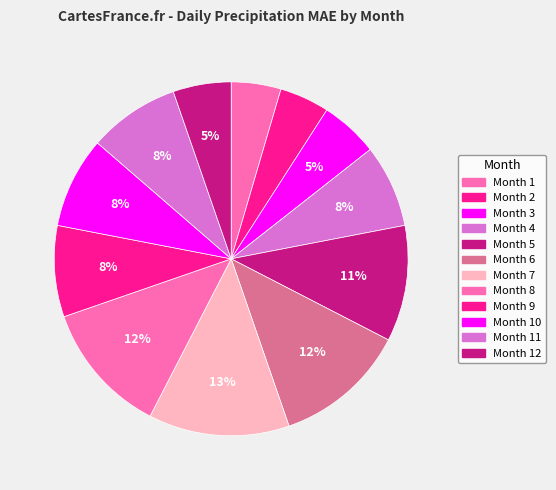

How many slices are in this pie chart?

12